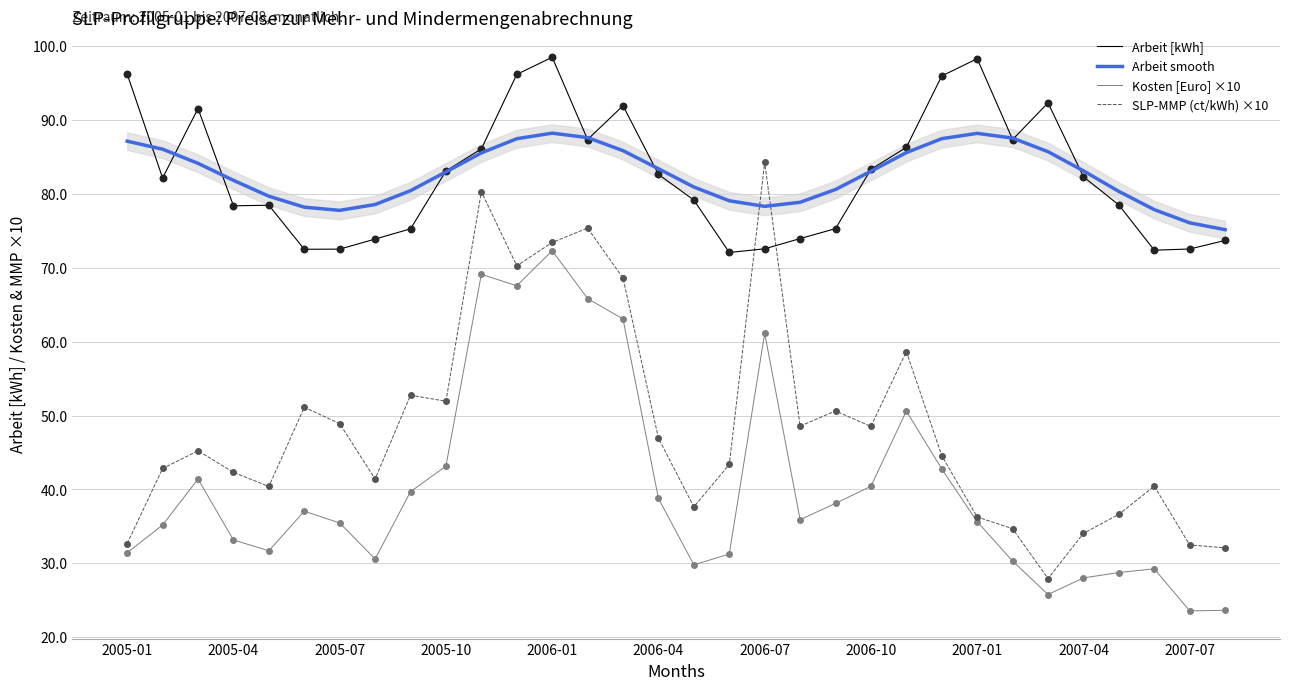

At how many categories does at least one series exceed 56?

32